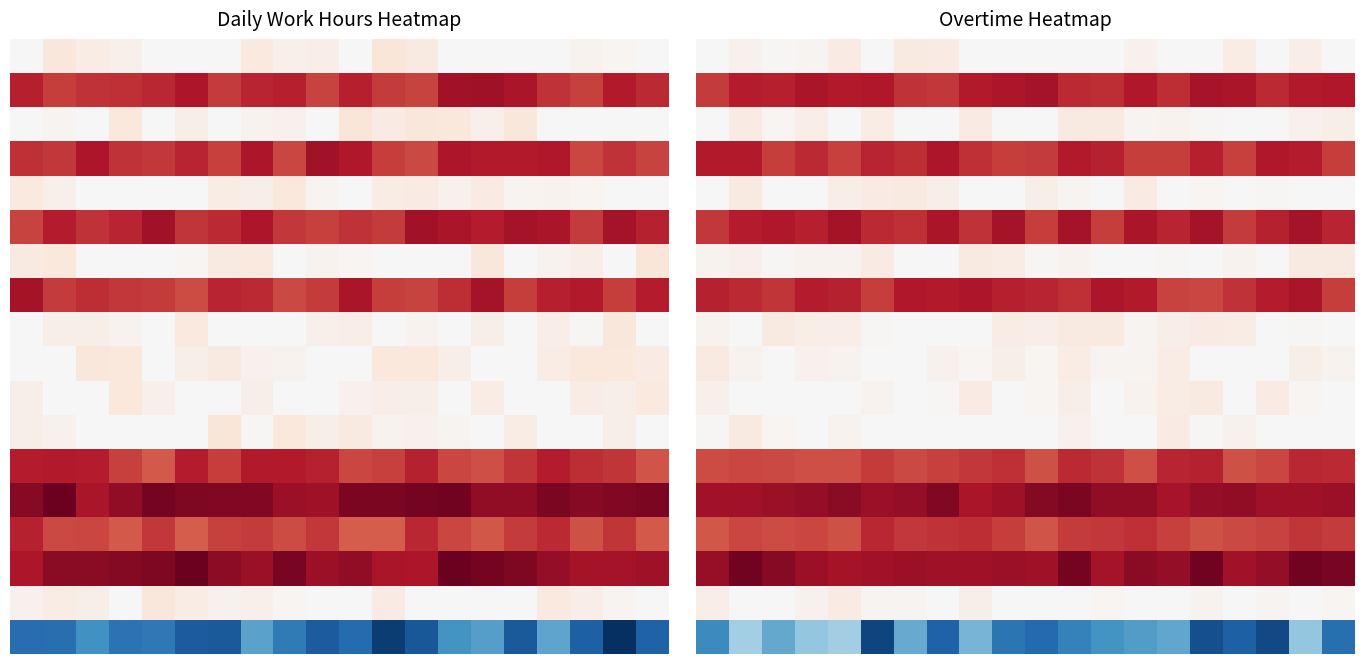

How many distinct data groups are displayed?

18